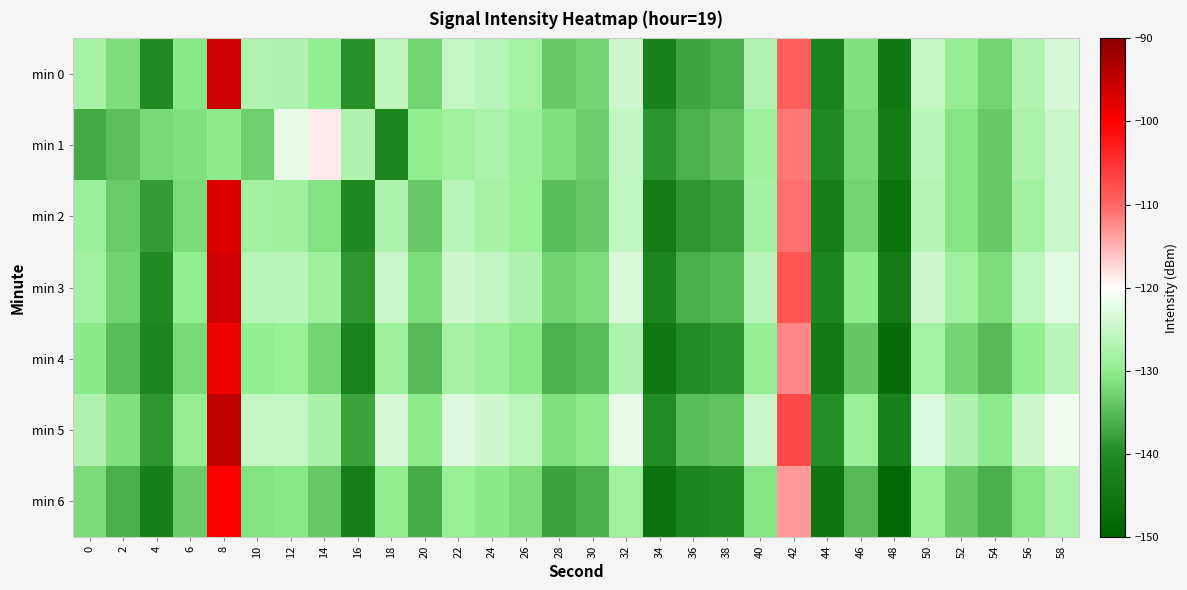

At which category is the sum across all series the highest?

8